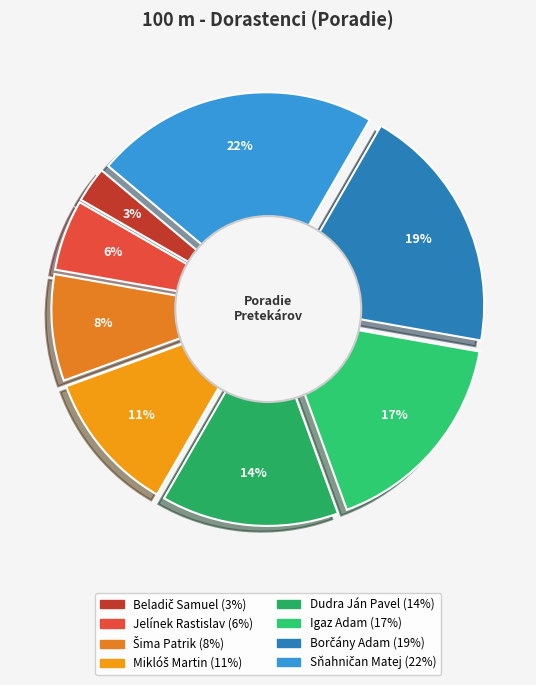

Approximately how many times larger is the value at Jelínek Rastislav compared to Beladič Samuel?

2.0